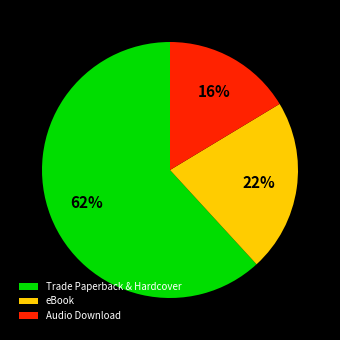

What percentage is the eBook slice, to the nearest percent?

22%